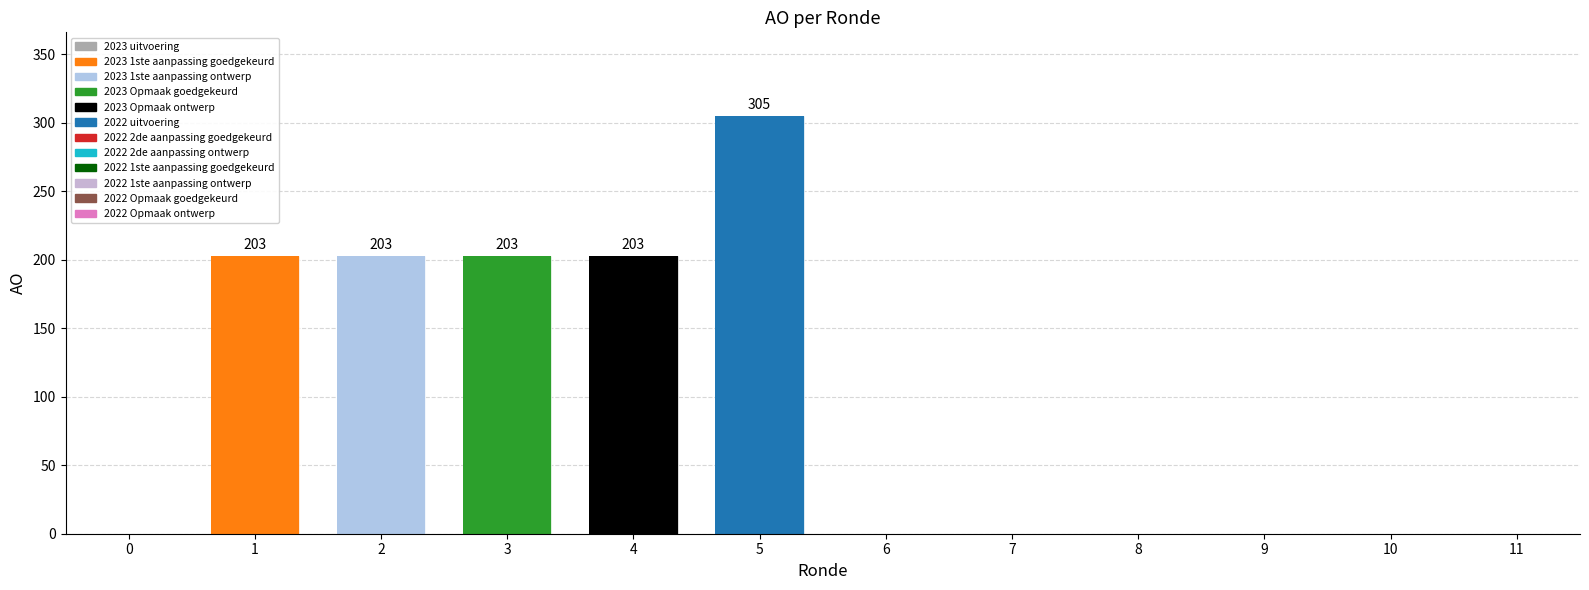

Is it true that the value at 2023 Opmaak ontwerp is 203?

True